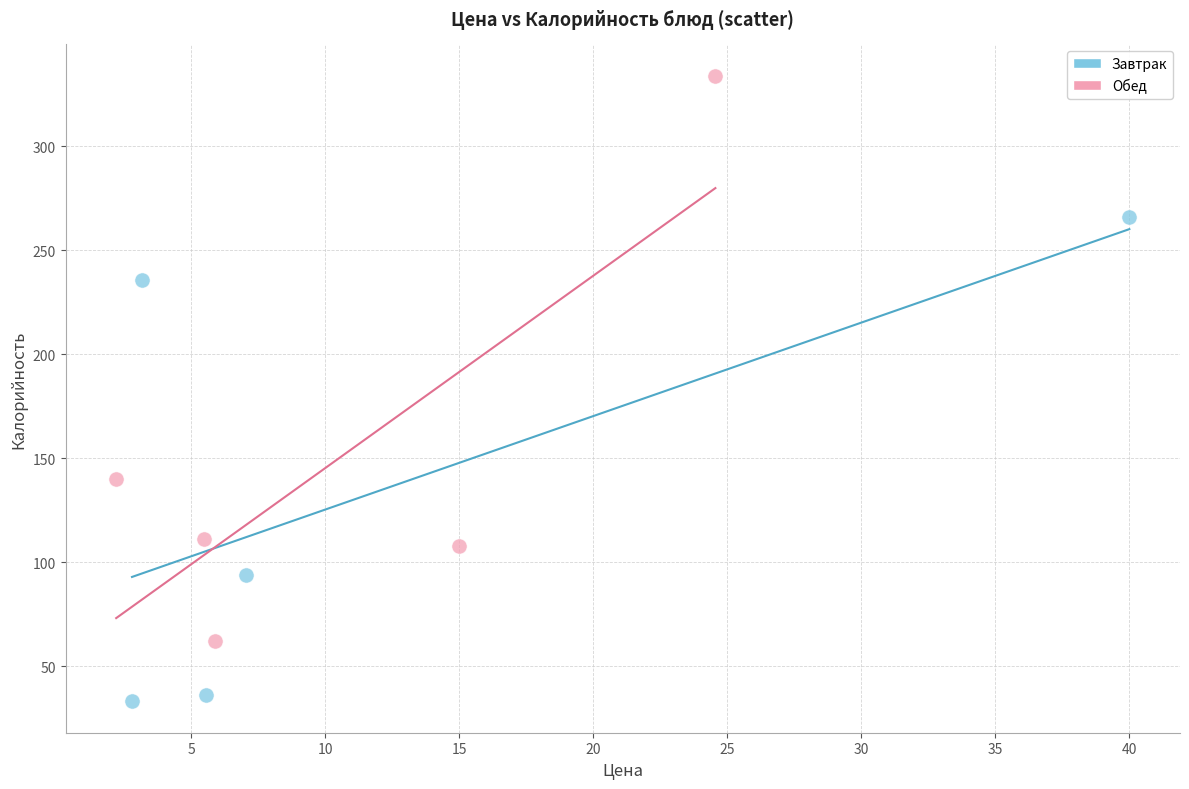

Which series contains the lowest Y value?

Завтрак